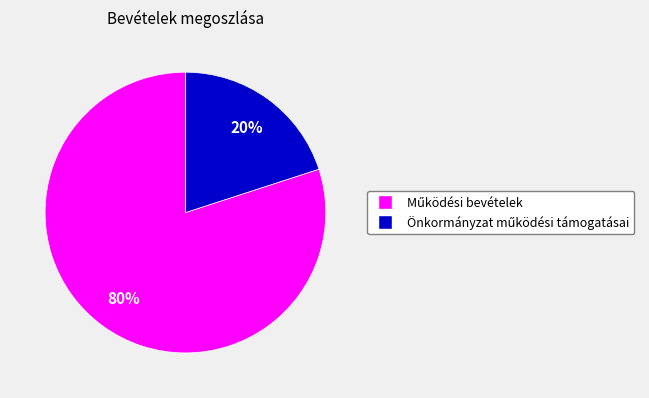

To the nearest percent, what is the average slice percentage?

50%